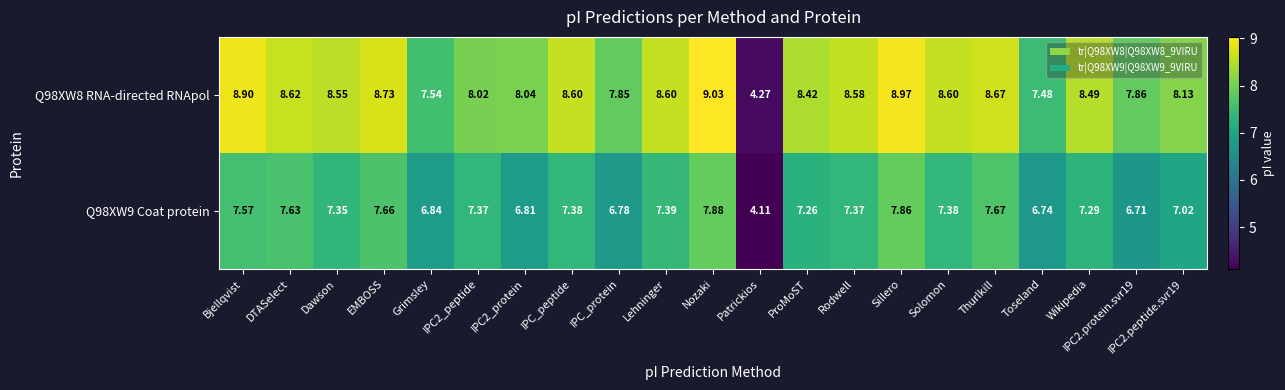

Which series has the largest total across all categories?

Q98XW8 RNA-directed RNApol